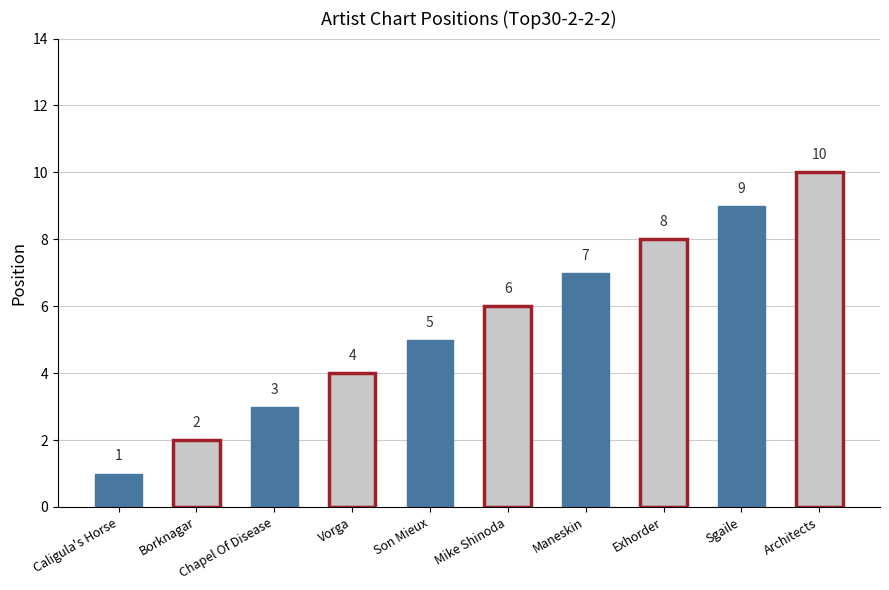

How many values are between 3 and 8?

6